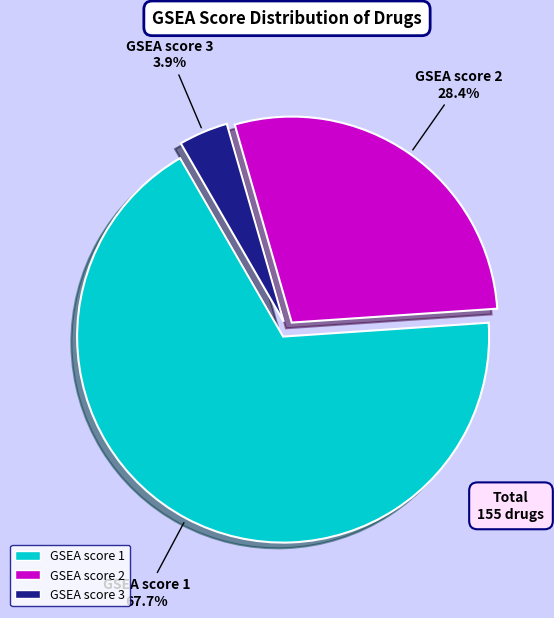

Combined, do GSEA score 1 and GSEA score 2 account for over 50%?

Yes